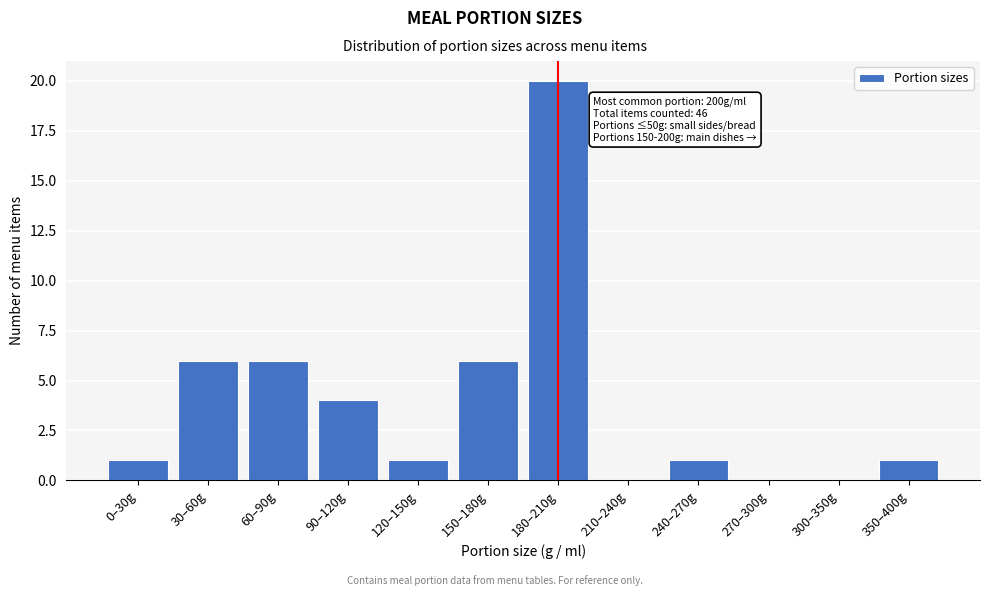

Reading left to right, transcribe all the data shown in this chart.

0–30g=1	30–60g=6	60–90g=6	90–120g=4	120–150g=1	150–180g=6	180–210g=20	210–240g=0	240–270g=1	270–300g=0	300–350g=0	350–400g=1